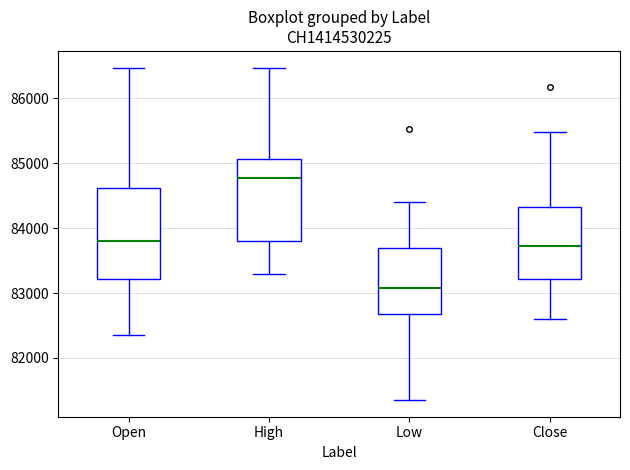

Where is the lower edge of the box for Close on the y-axis? The values are not printed on the chart, so give them approximately, as read against the axis.

83200